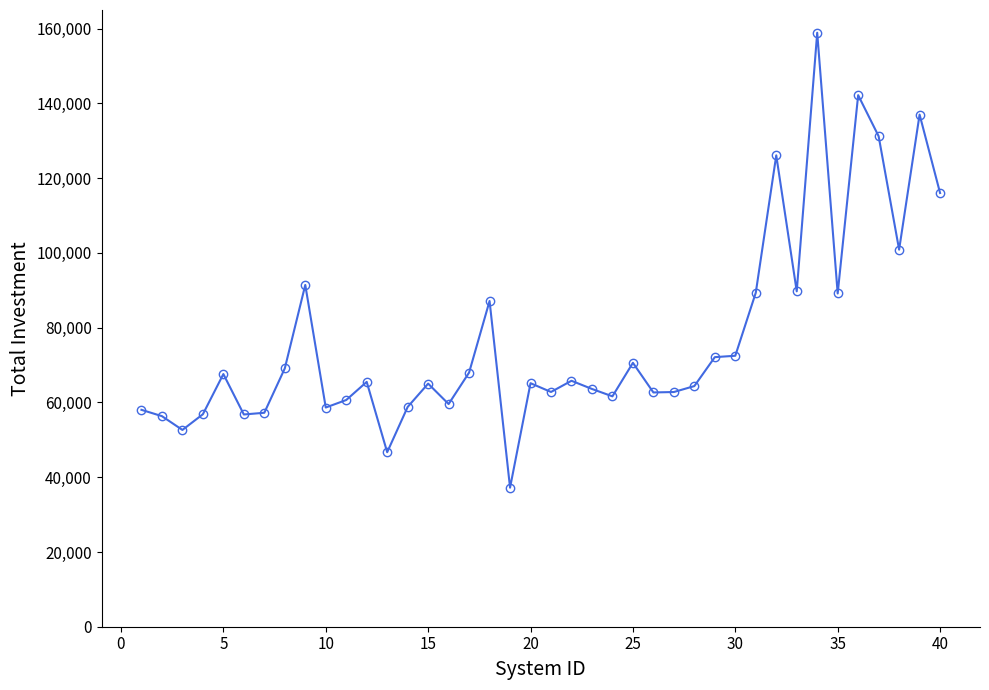

What is the sum of all values?

3078147